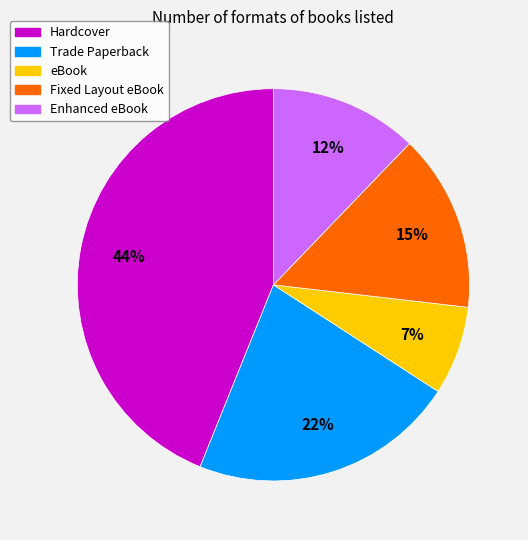

To the nearest percent, what is the difference between the Enhanced eBook and Hardcover slice percentages?

32%